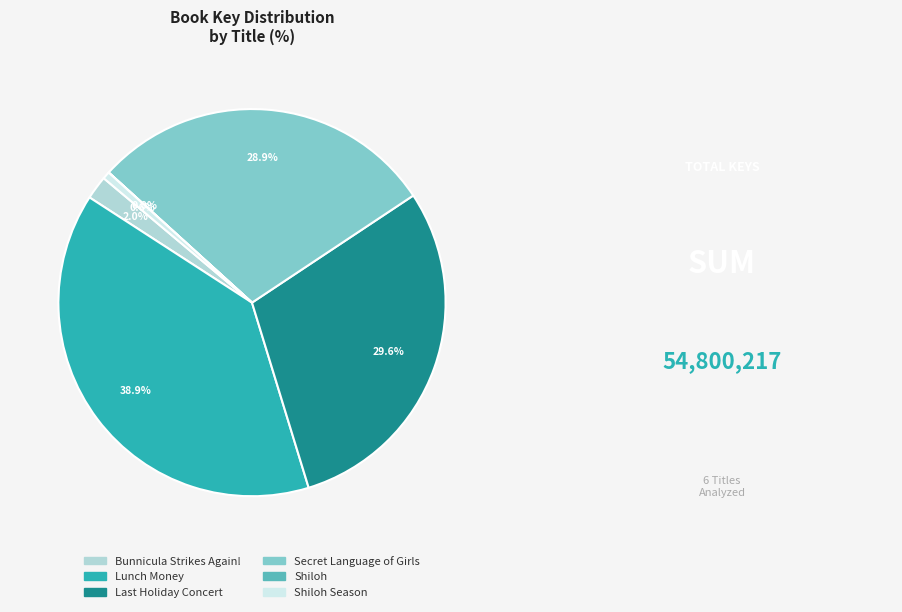

Does any single category account for the majority?

No